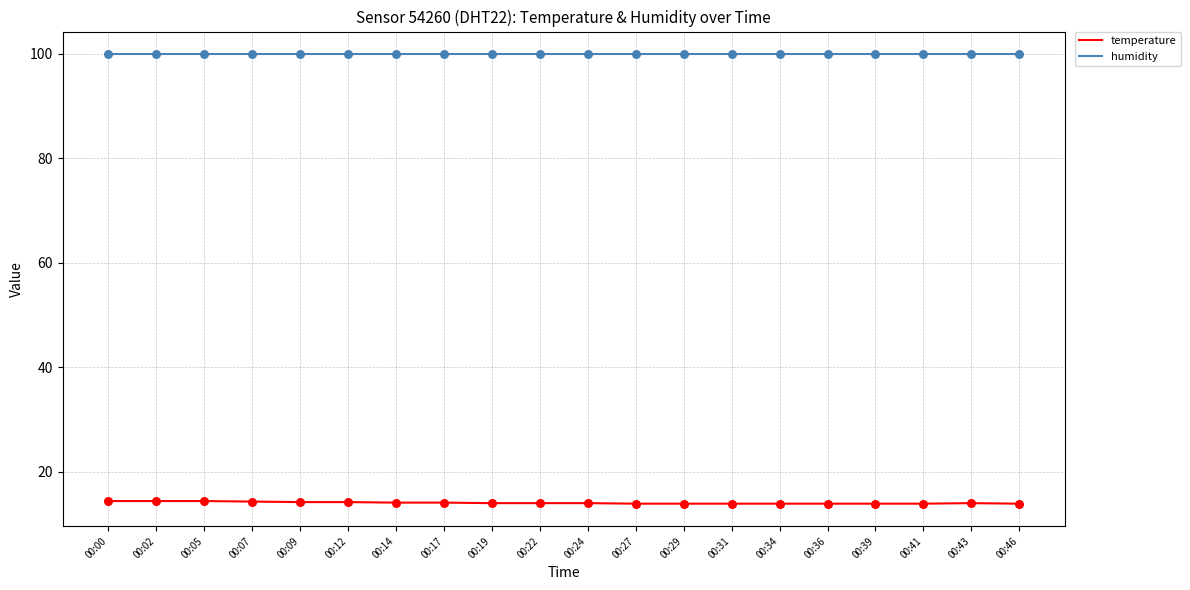

What is the difference between the highest and lowest values at 00:07?

85.6